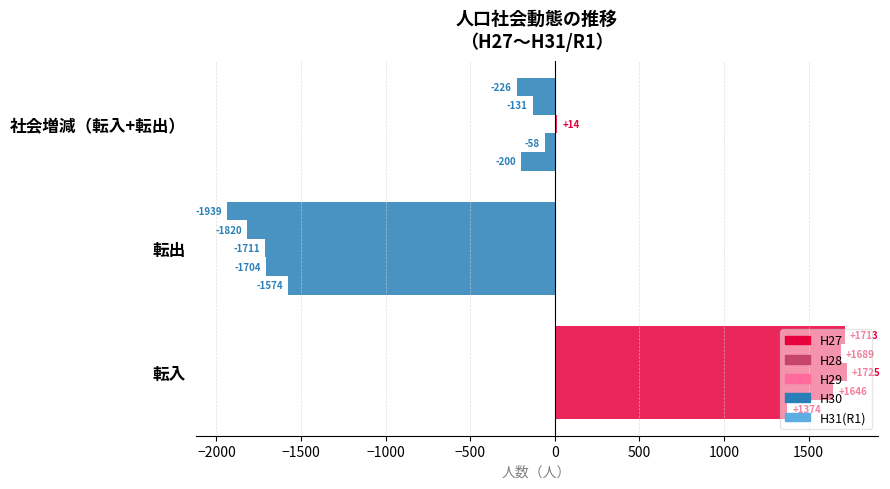

Reading right to left, what are all the values shown in this chart?

H27: -200	-1574	1374
H28: -58	-1704	1646
H29: 14	-1711	1725
H30: -131	-1820	1689
H31(R1): -226	-1939	1713